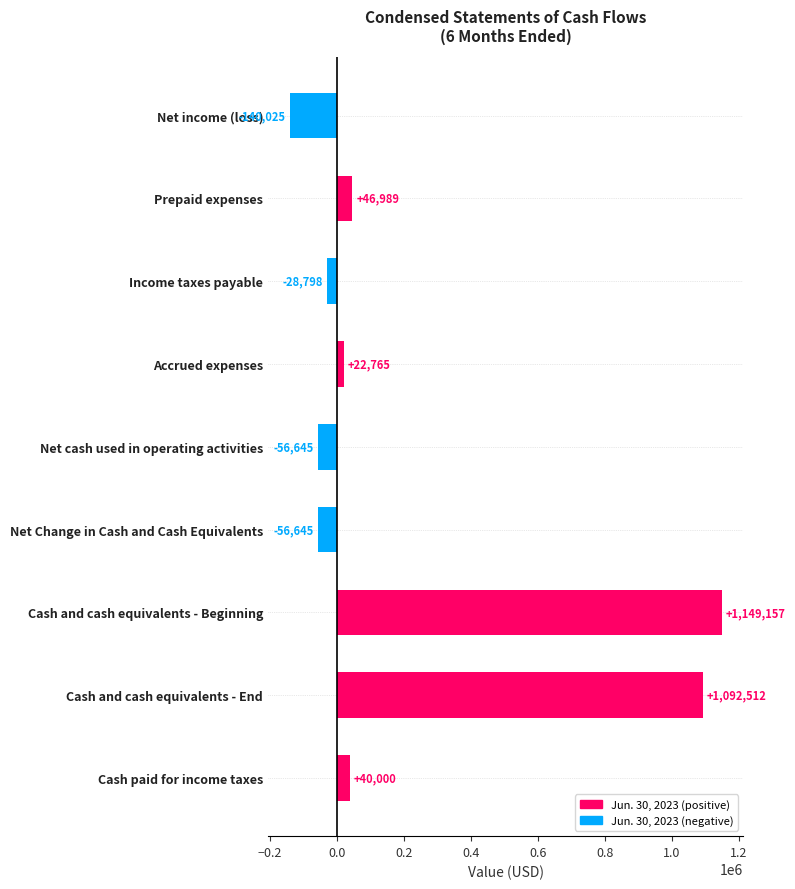

What position from the bottom is Net Change in Cash and Cash Equivalents?

4